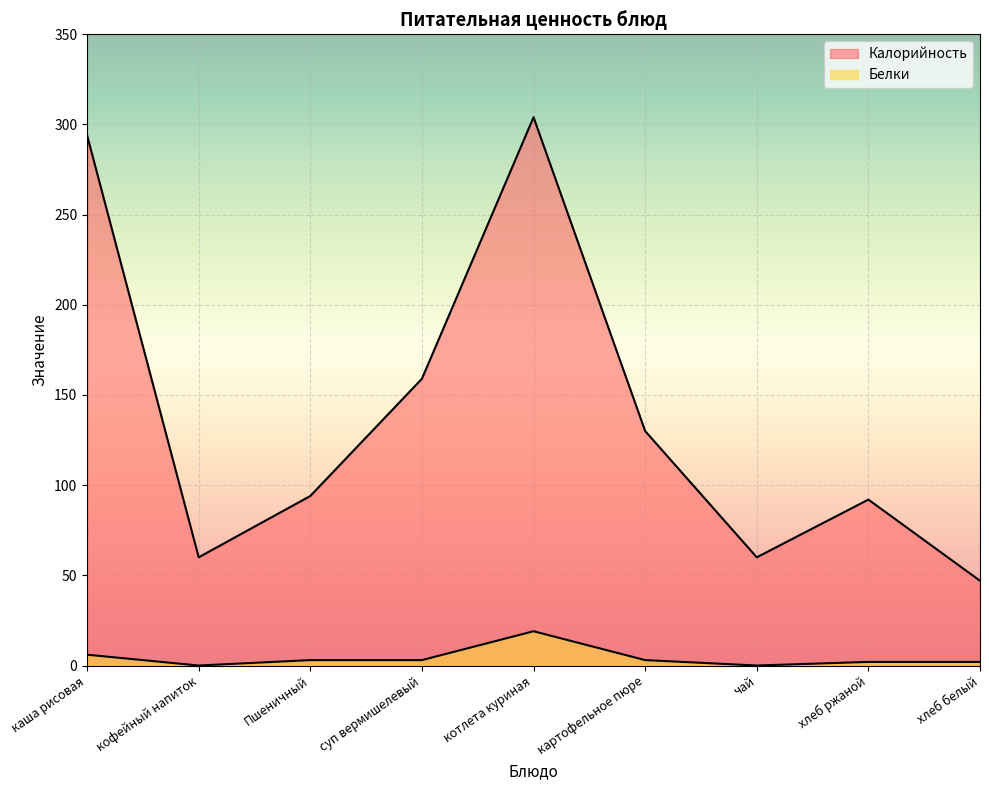

Reading right to left, list all the values displayed in this chart.

Калорийность: 47	92	60	130	304	159	94	60	294
Белки: 2	2	0	3	19	3	3	0	6